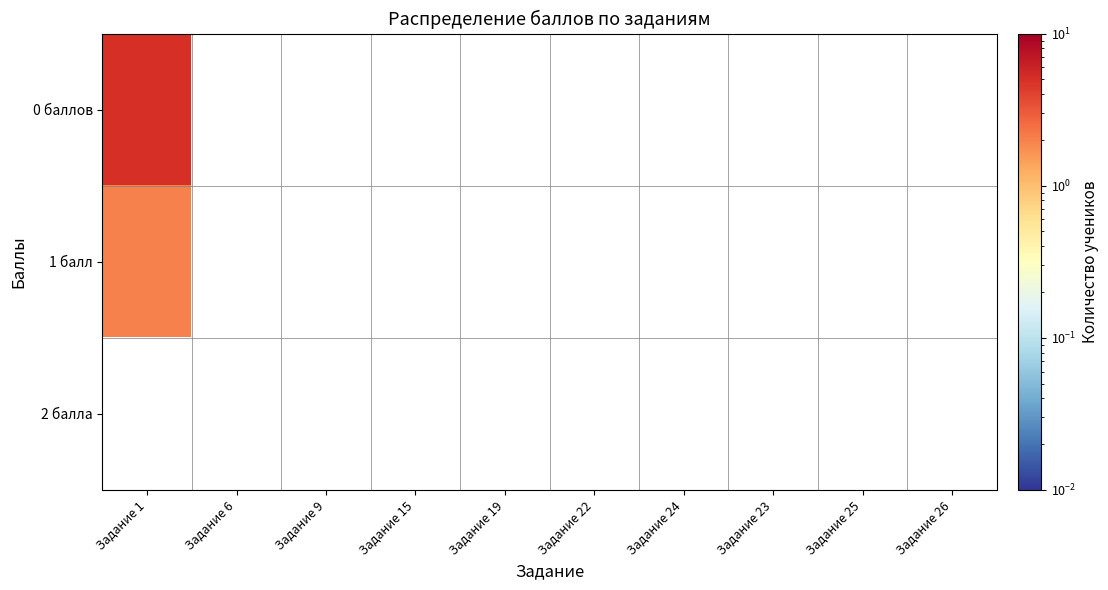

Rank the categories by 1 балл value from highest to lowest.

Задание 1, Задание 6, Задание 9, Задание 15, Задание 19, Задание 22, Задание 24, Задание 23, Задание 25, Задание 26